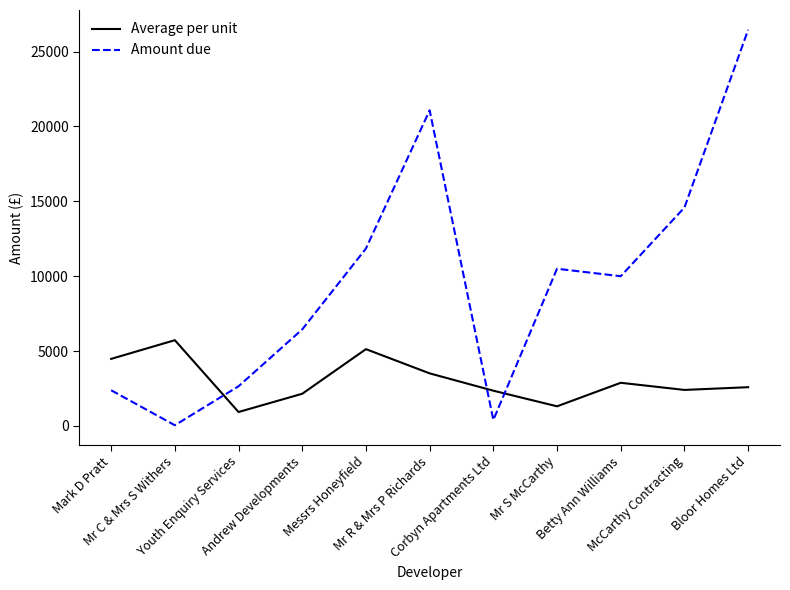

Read the Average per unit value at Mr C & Mrs S Withers.

5728.5